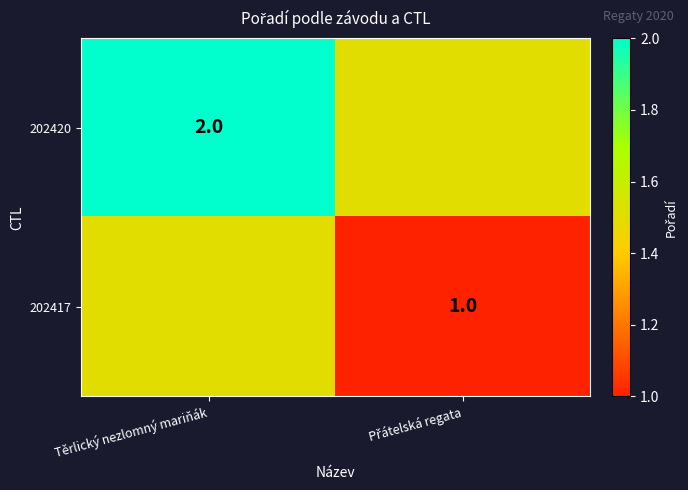

At how many categories does at least one series exceed 1?

2